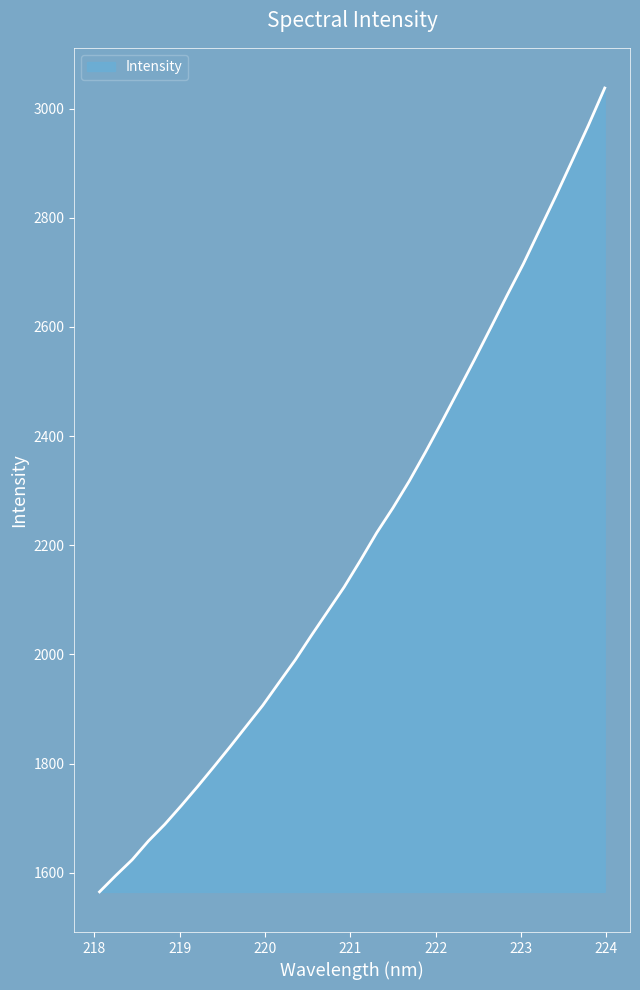

What is the greatest value displayed?

3038.0